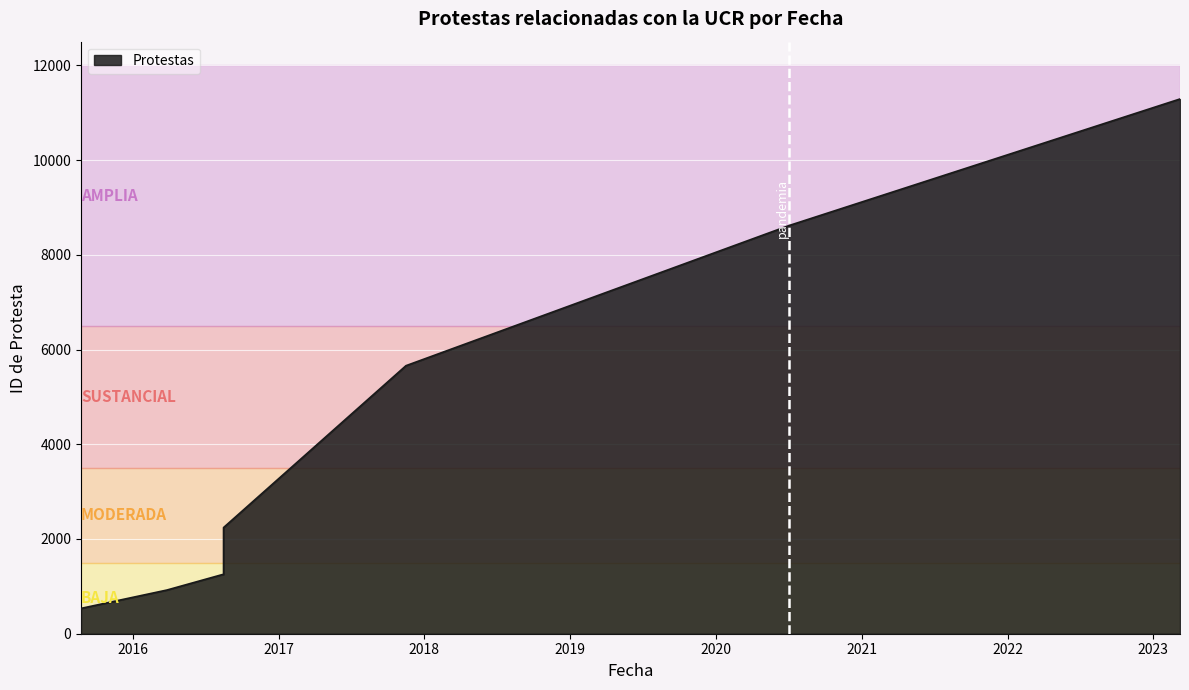

How many values are below 2241?

4